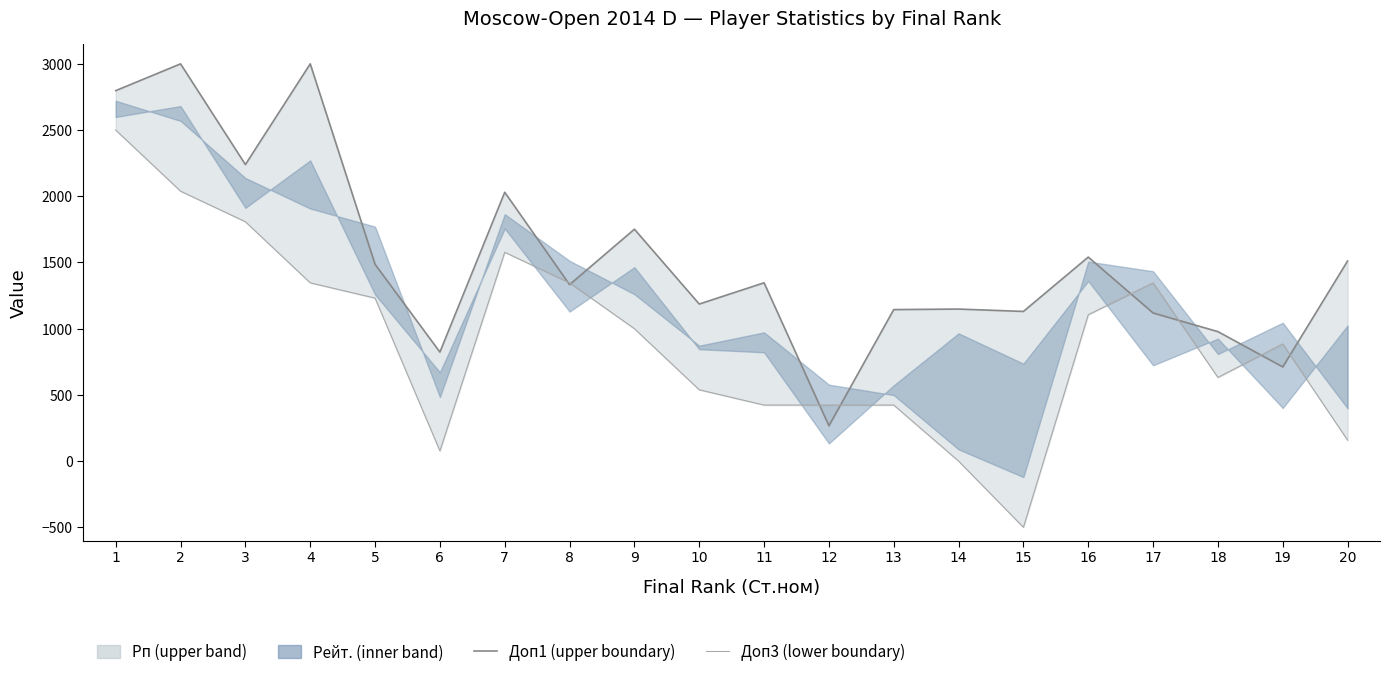

Which series has the largest range (max minus min)?

Доп3